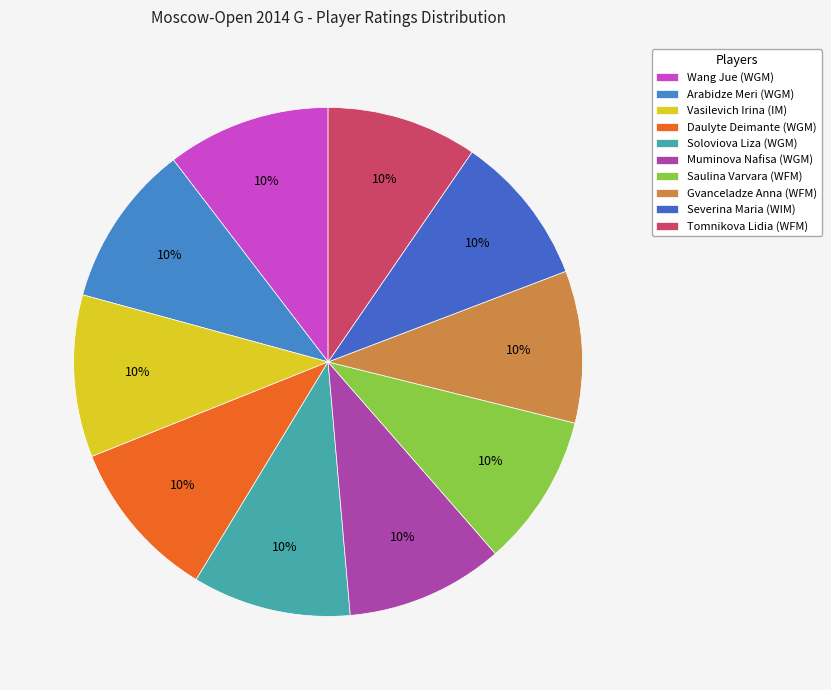

How many segments does this pie chart have?

10